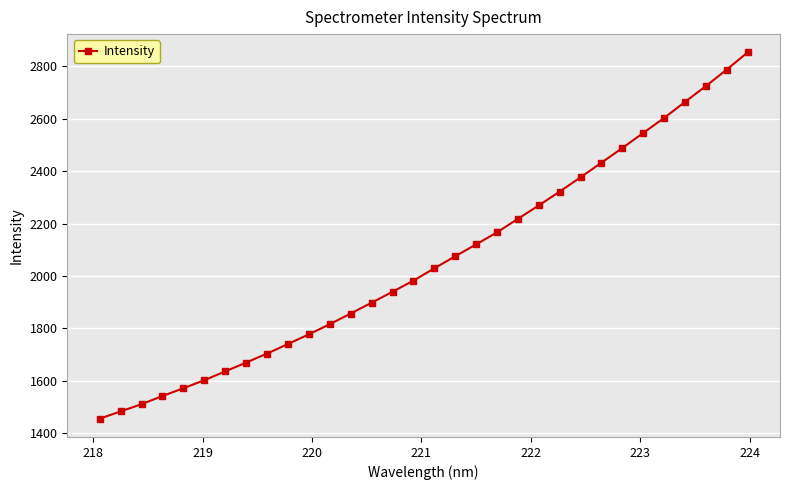

What is the average value?

2057.8